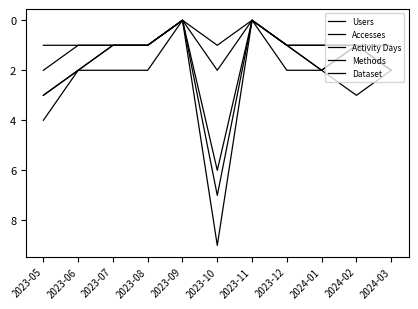

Does the chart display data point markers on the line(s)?

No